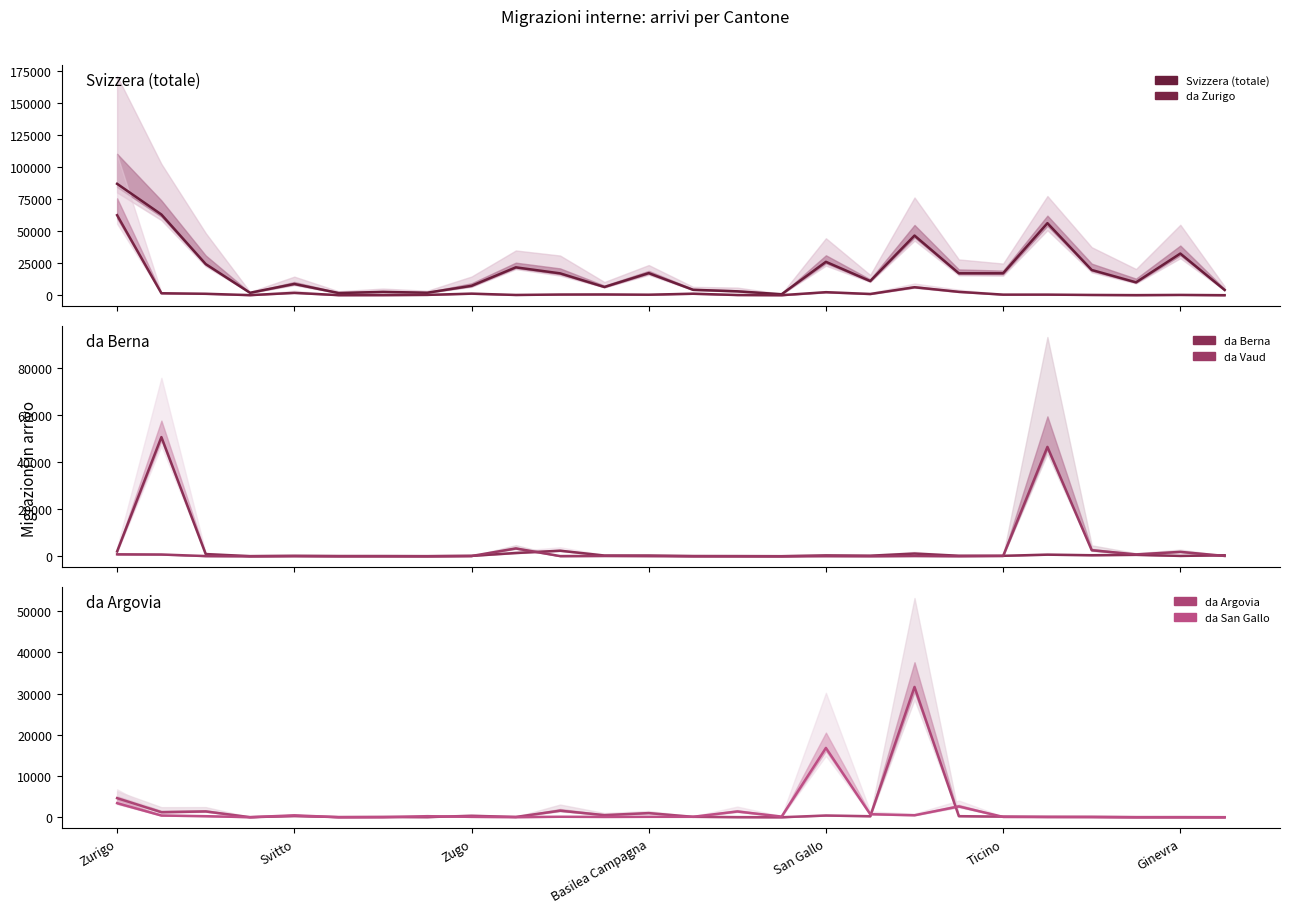

What is the value of the da Zurigo point at the 9th from the left?

1216